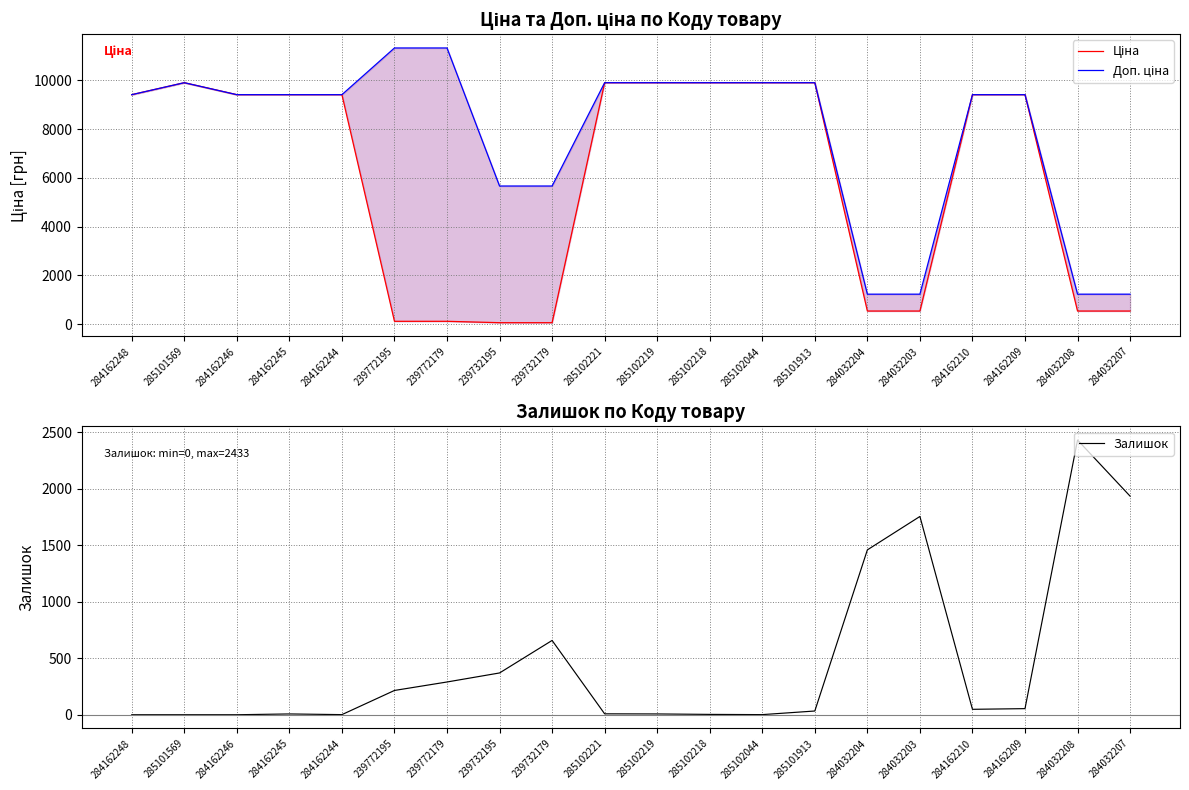

Which series has the largest total across all categories?

Доп. ціна